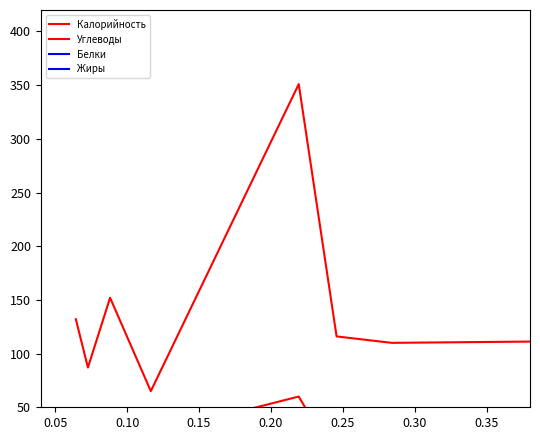

At which category does Калорийность reach its first local peak?

0.10